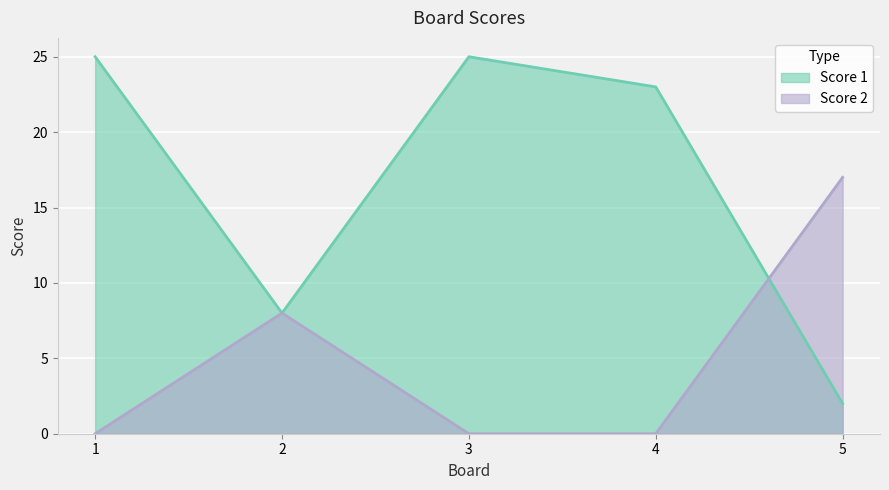

Which series has the largest range (max minus min)?

Score 1